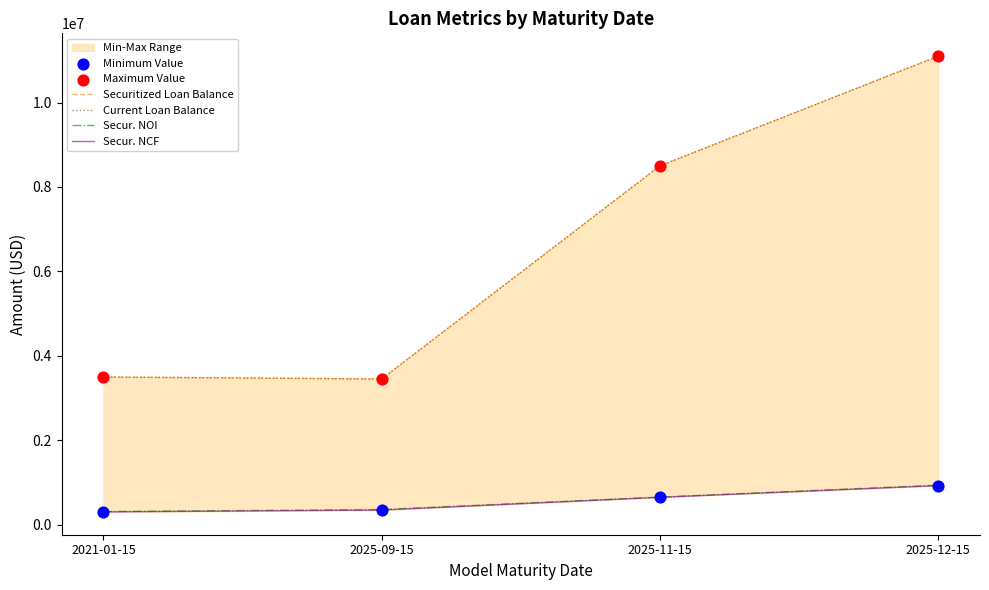

What is the total value across all series at 2025-09-15?

11392927.9